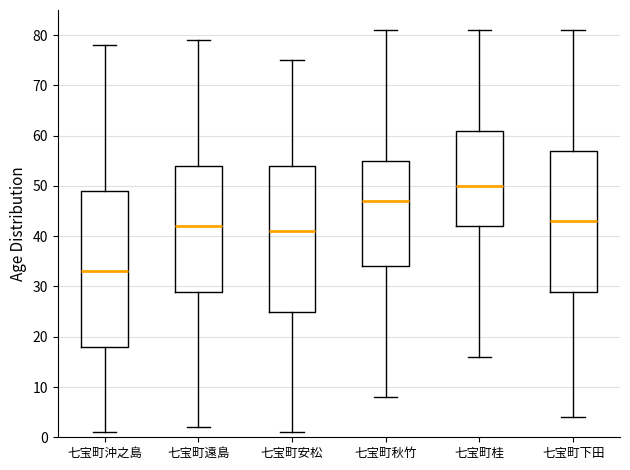

Which box's median line is the lowest?

七宝町沖之島